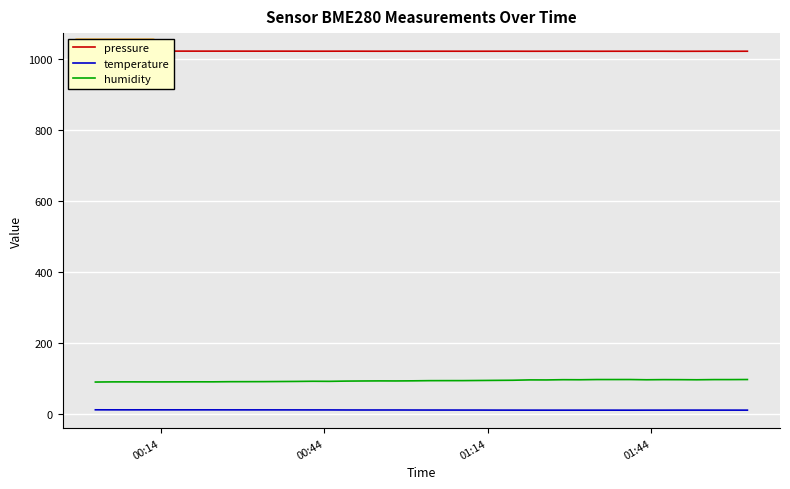

True or false: humidity and temperature cross at least once.

False